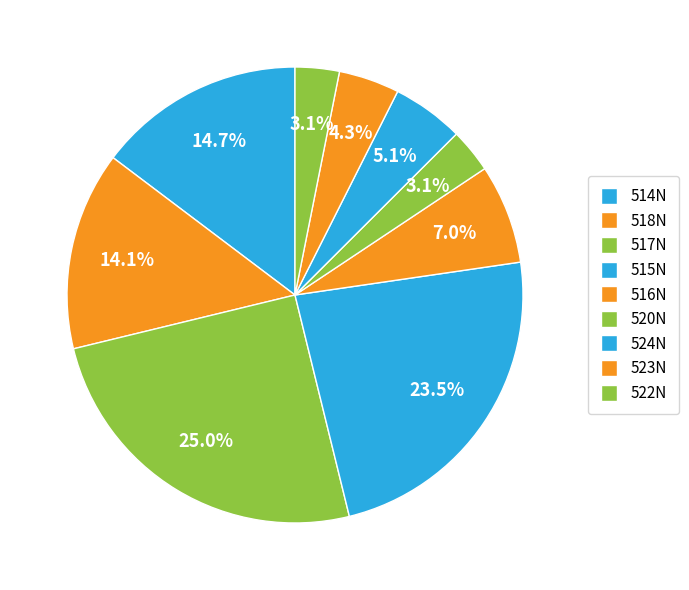

To the nearest percent, what is the difference between the largest and smallest slice percentages?

22%